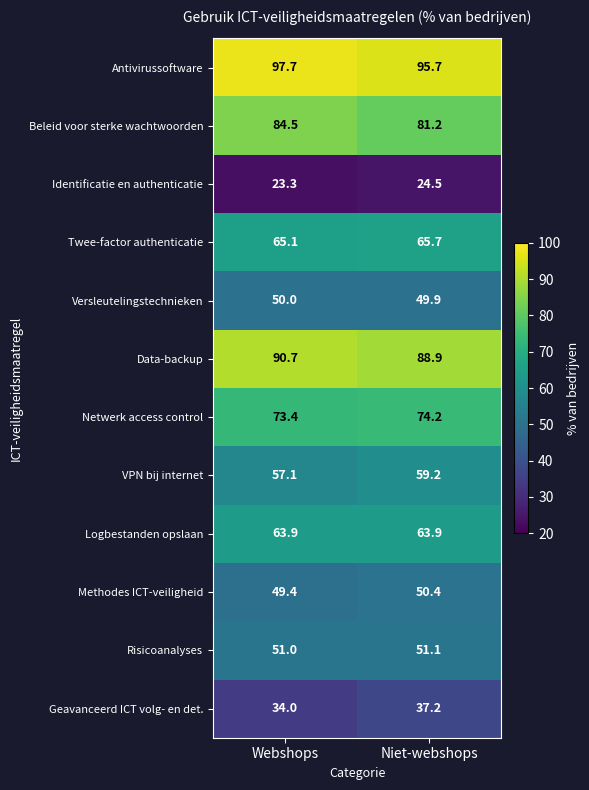

Which series has the widest spread of values?

Beleid voor sterke wachtwoorden